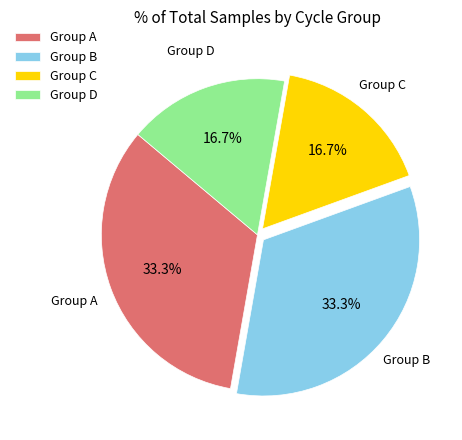

To the nearest percent, what is the average slice percentage?

25%